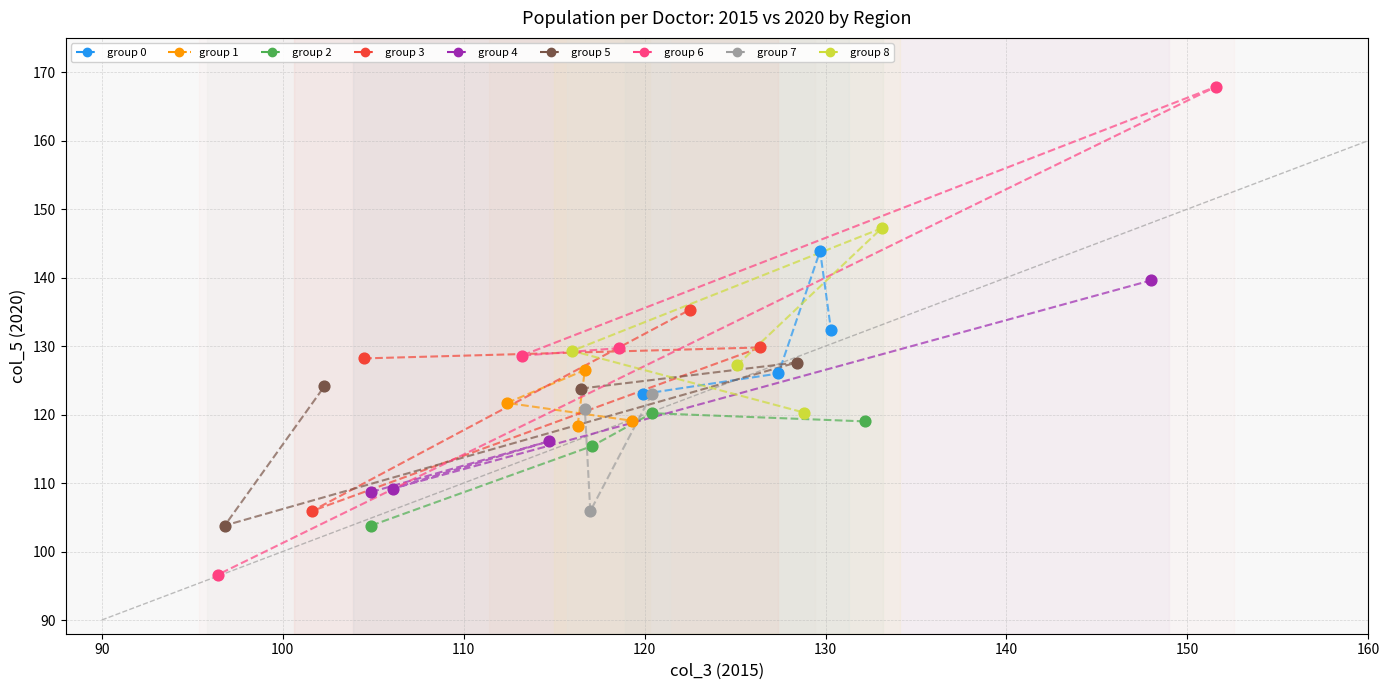

Which series has the widest spread of Y values?

group 6